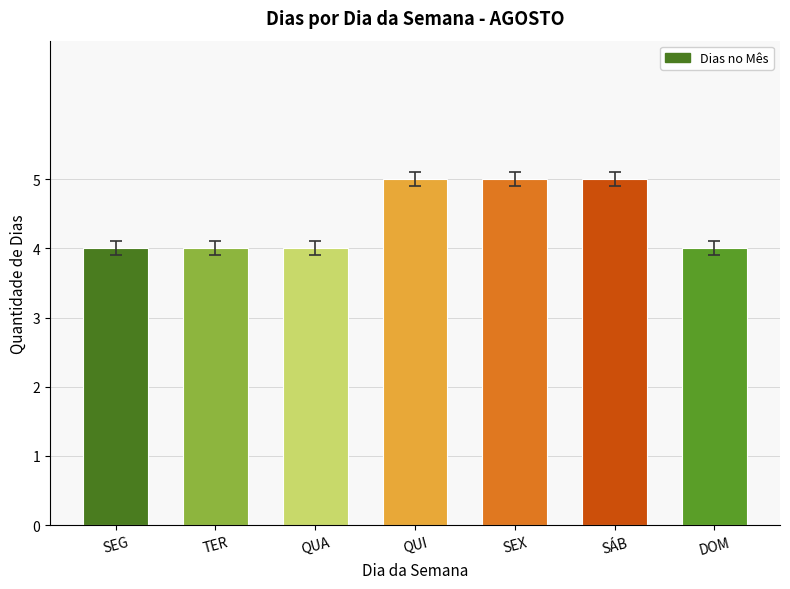

How many values are between 4 and 5?

7